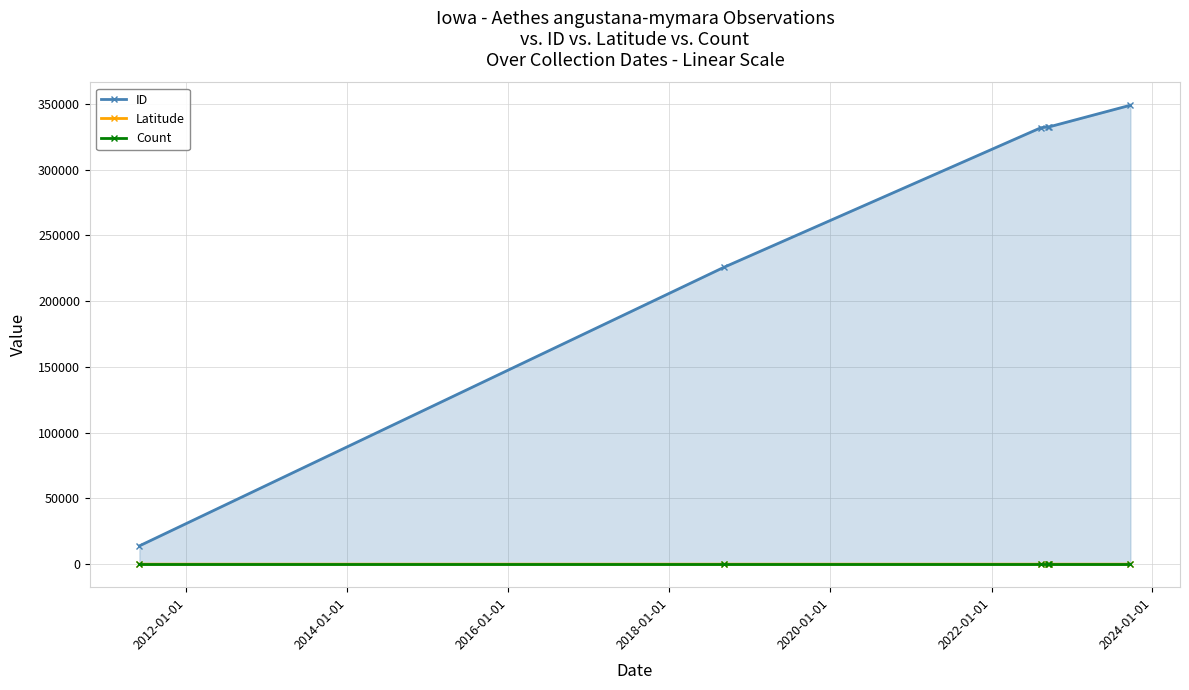

In Latitude, how many points are higher than both neighbors (excluding endpoints)?

1